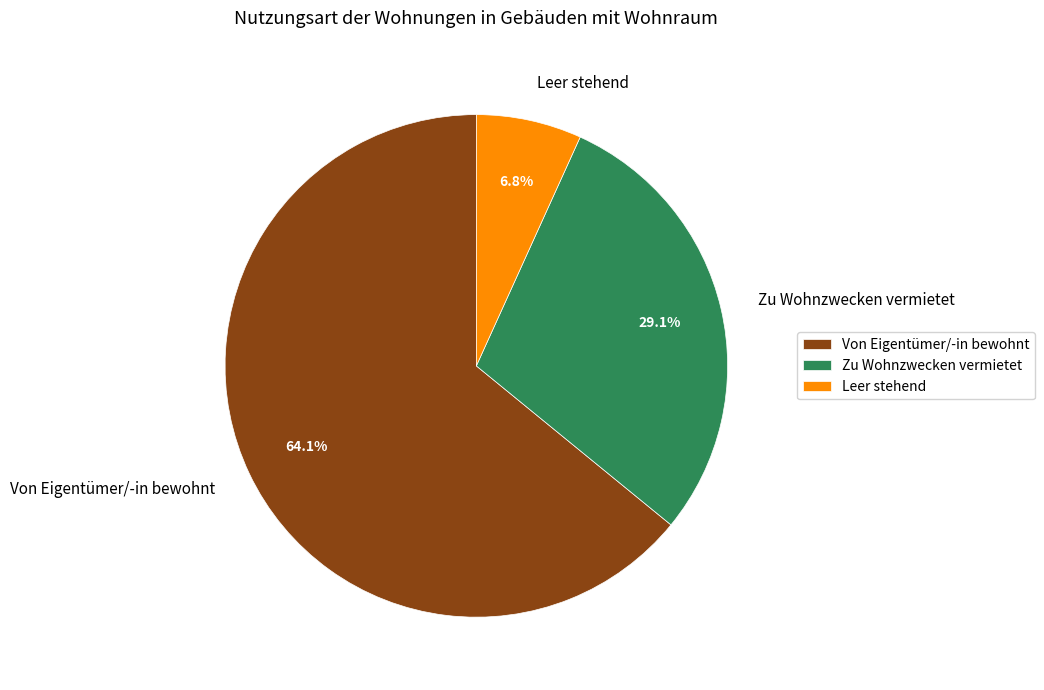

What is the ratio of the value at Leer stehend to the value at Von Eigentümer/-in bewohnt?

0.1